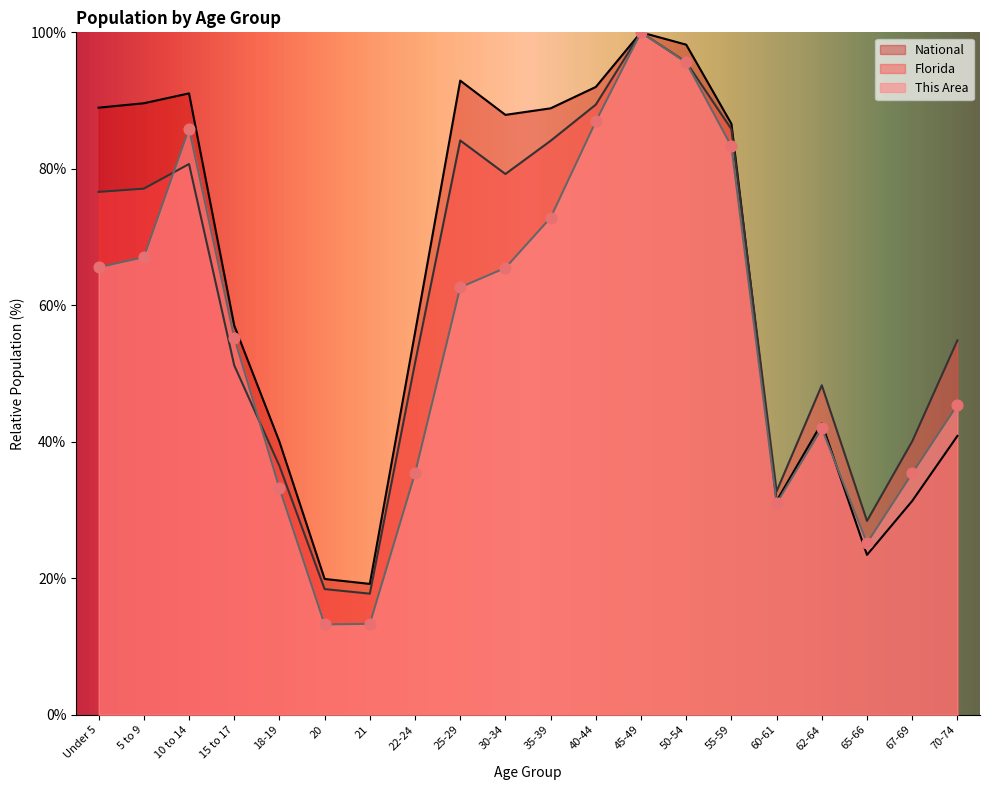

Which series contains the lowest Y value?

This Area